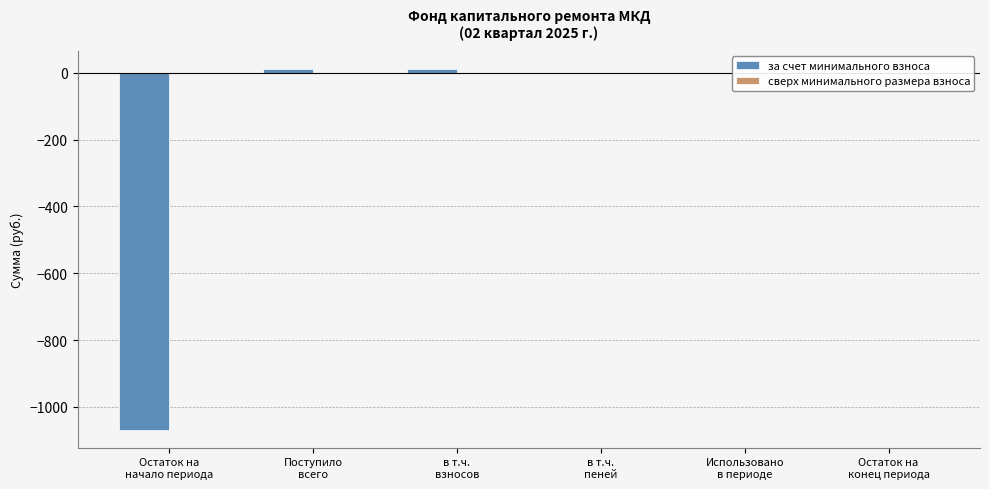

Which has a higher value, Остаток на
начало периода or в т.ч.
взносов?

в т.ч.
взносов